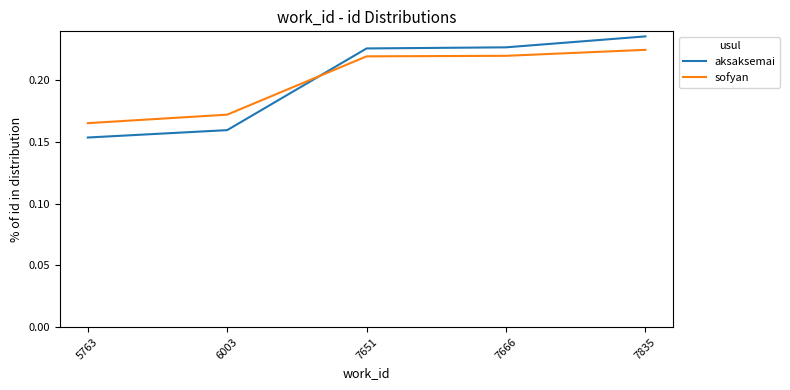

How many lines are shown in the chart?

2